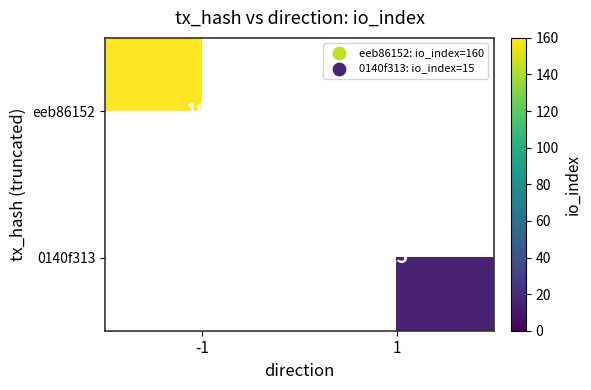

How many categories are shown in the chart?

2